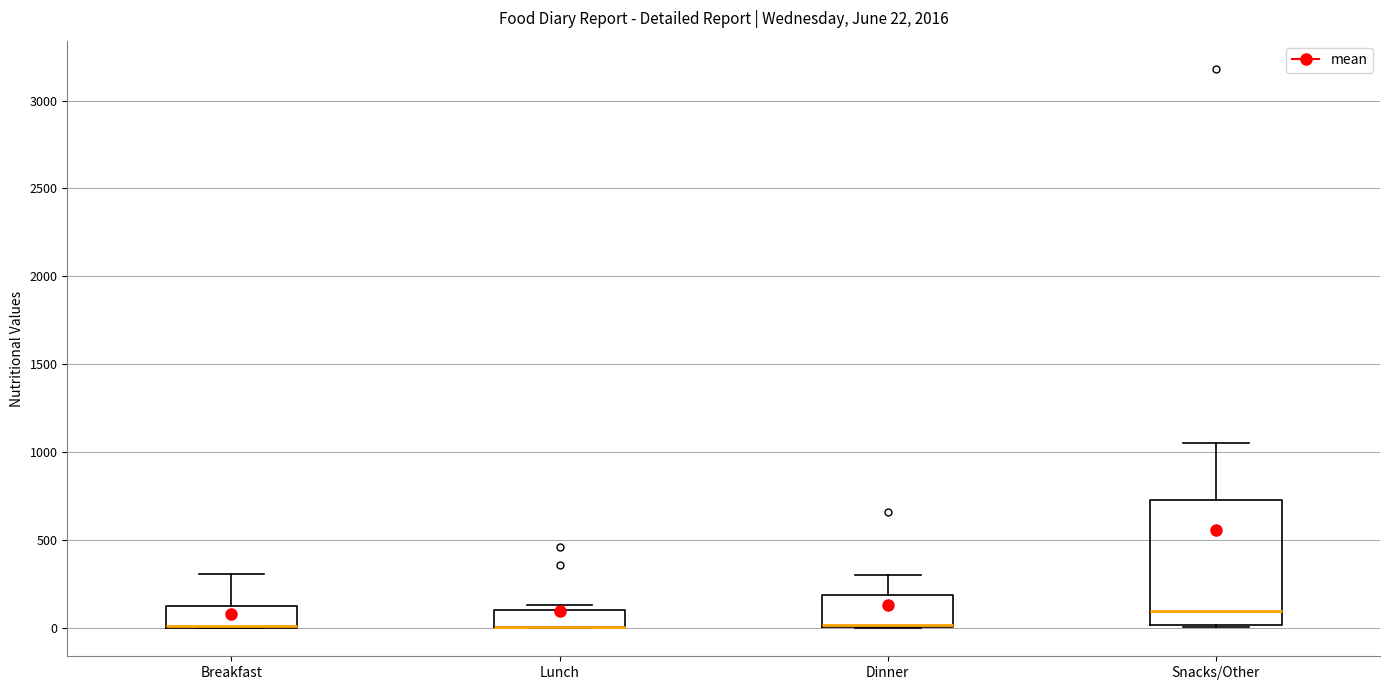

Which box is the tallest, from its lower edge to its upper edge?

Snacks/Other